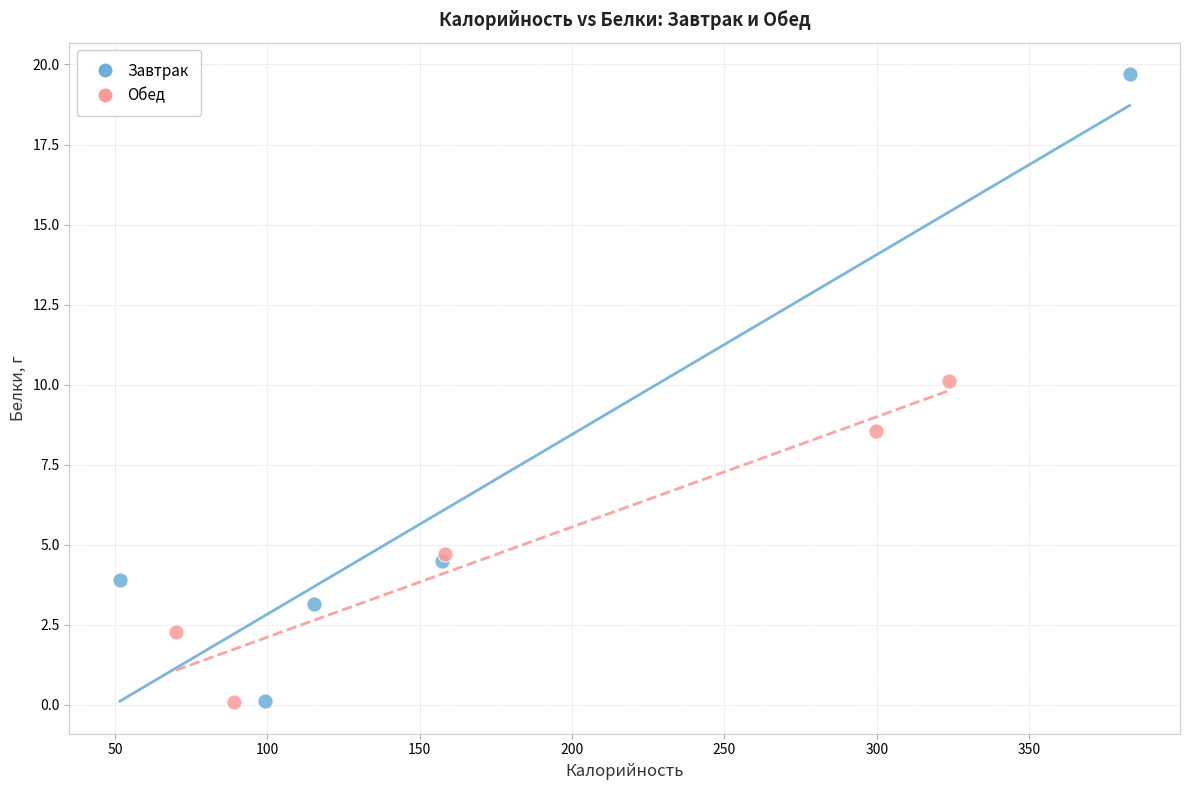

Which series contains the highest Y value?

Завтрак